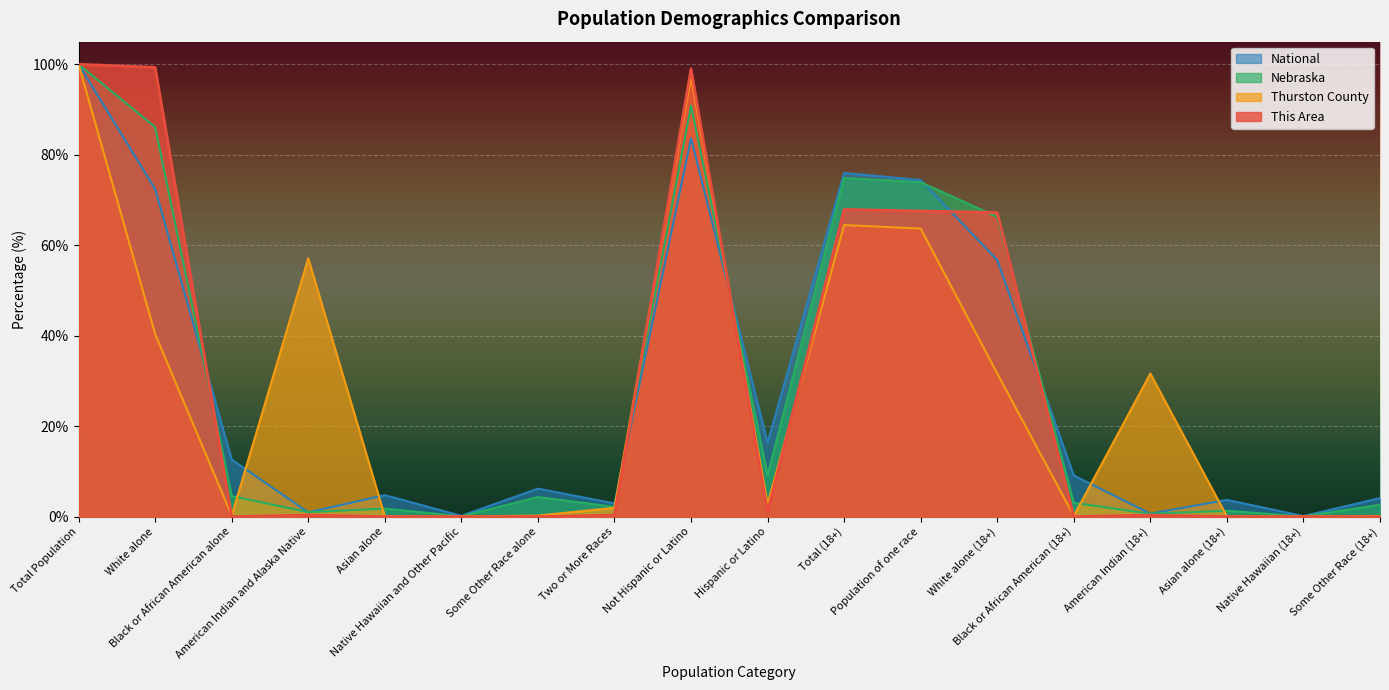

Which series has the widest spread of values?

This Area